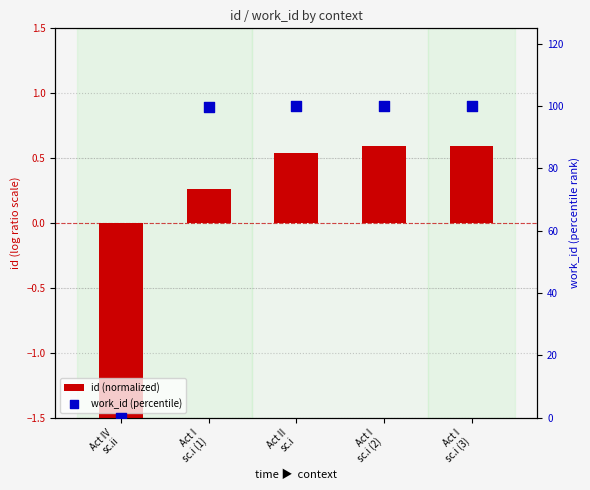

What are all the series names shown in the legend?

id (normalized), work_id (percentile)